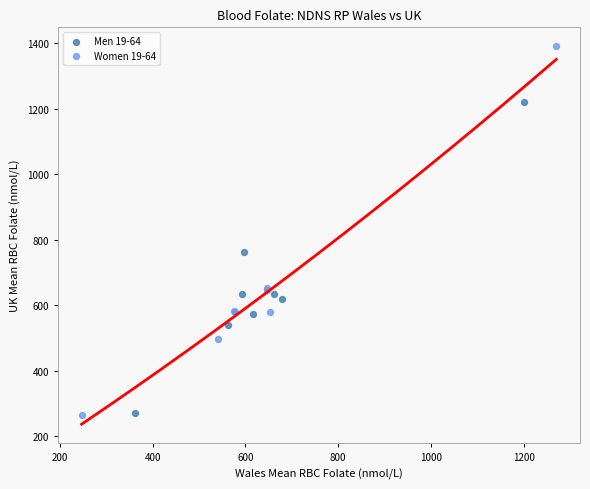

Which series reaches the maximum Y coordinate?

Women 19-64